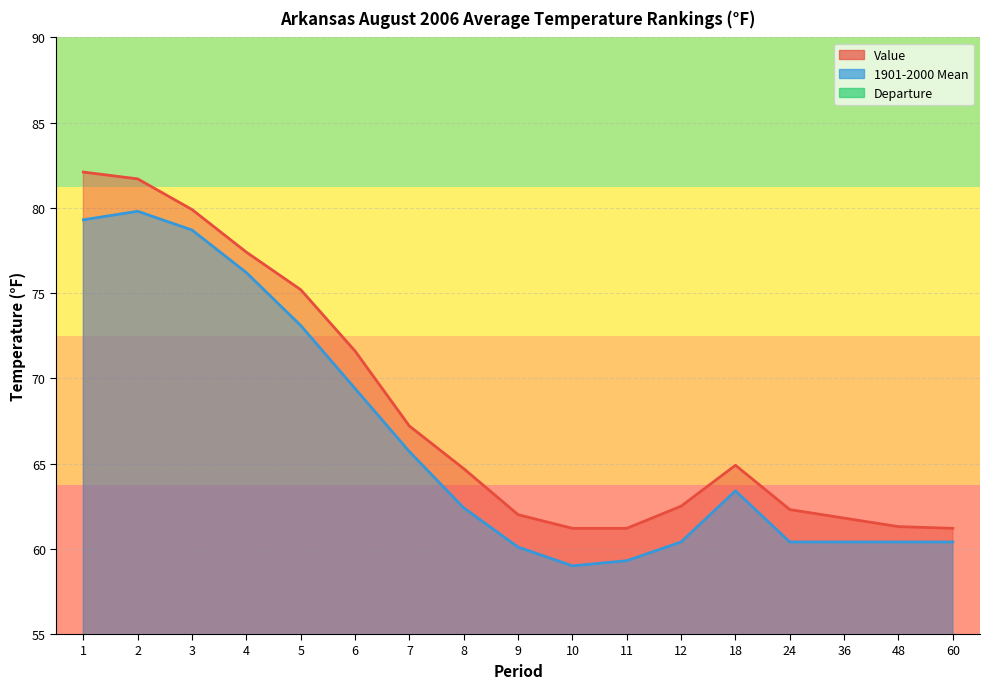

What is the maximum value for 1901-2000 Mean?

79.8